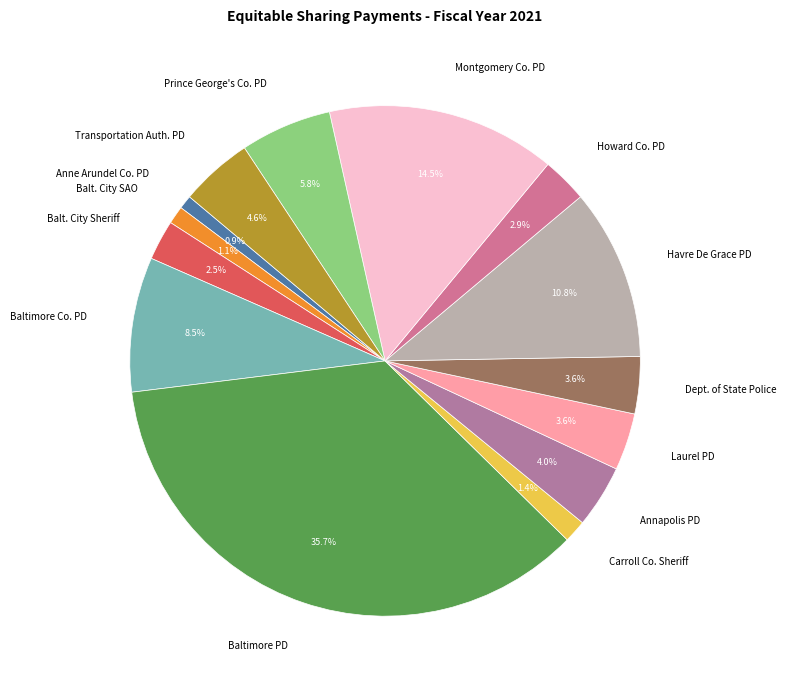

Which category has the biggest portion of the pie?

Baltimore PD